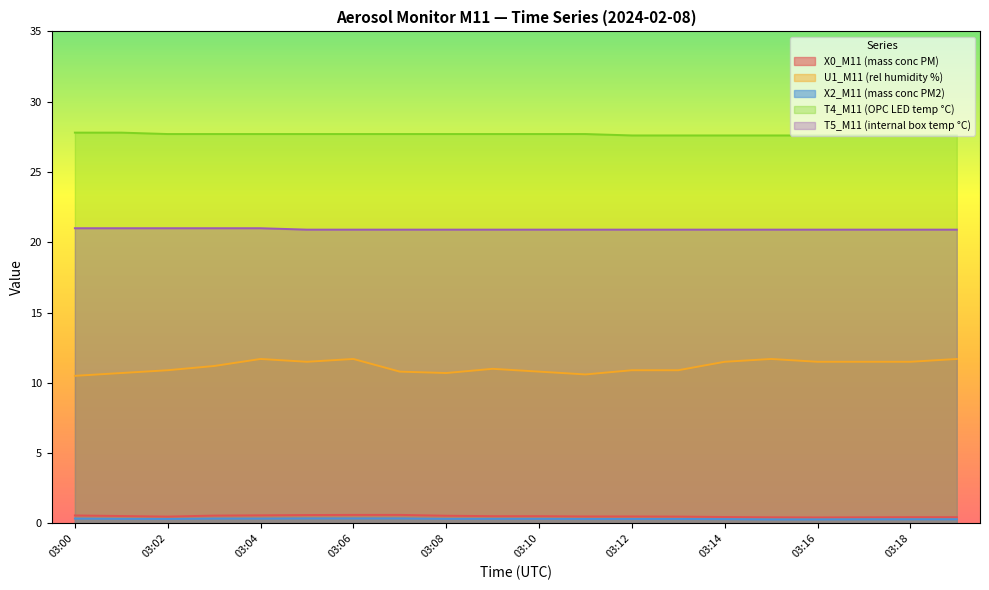

Is the value of T4_M11 (OPC LED temp °C) at 03:15 greater than the value of X2_M11 (mass conc PM2) at 03:15?

Yes